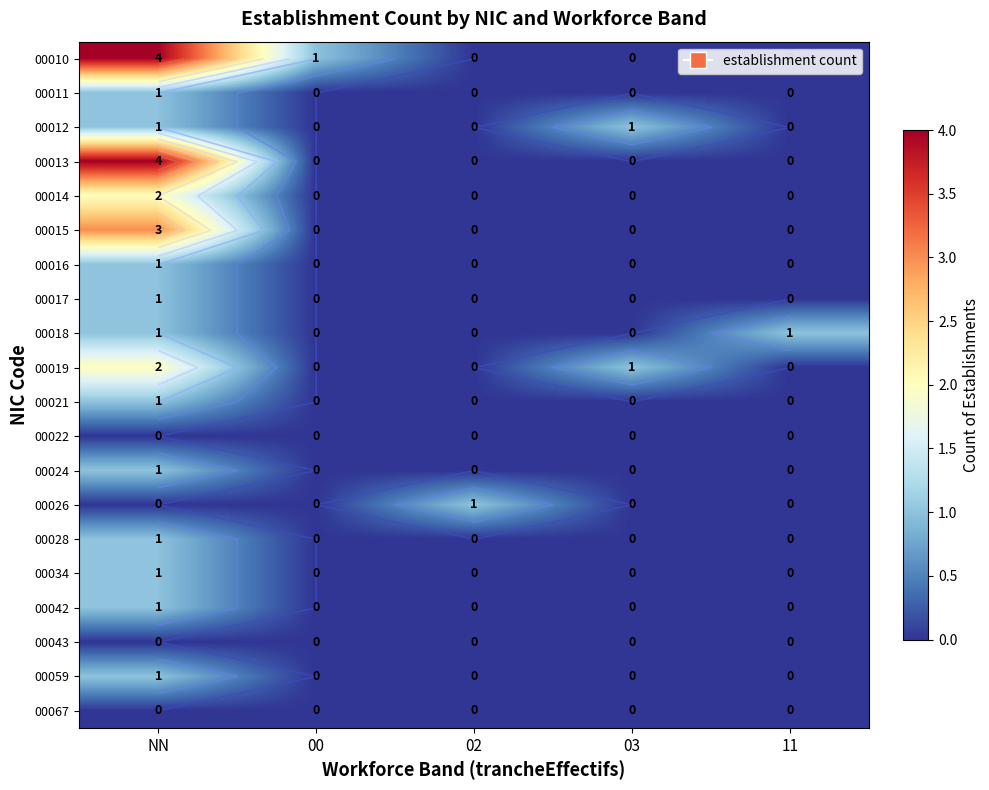

What is the total value across all series at 03?

2